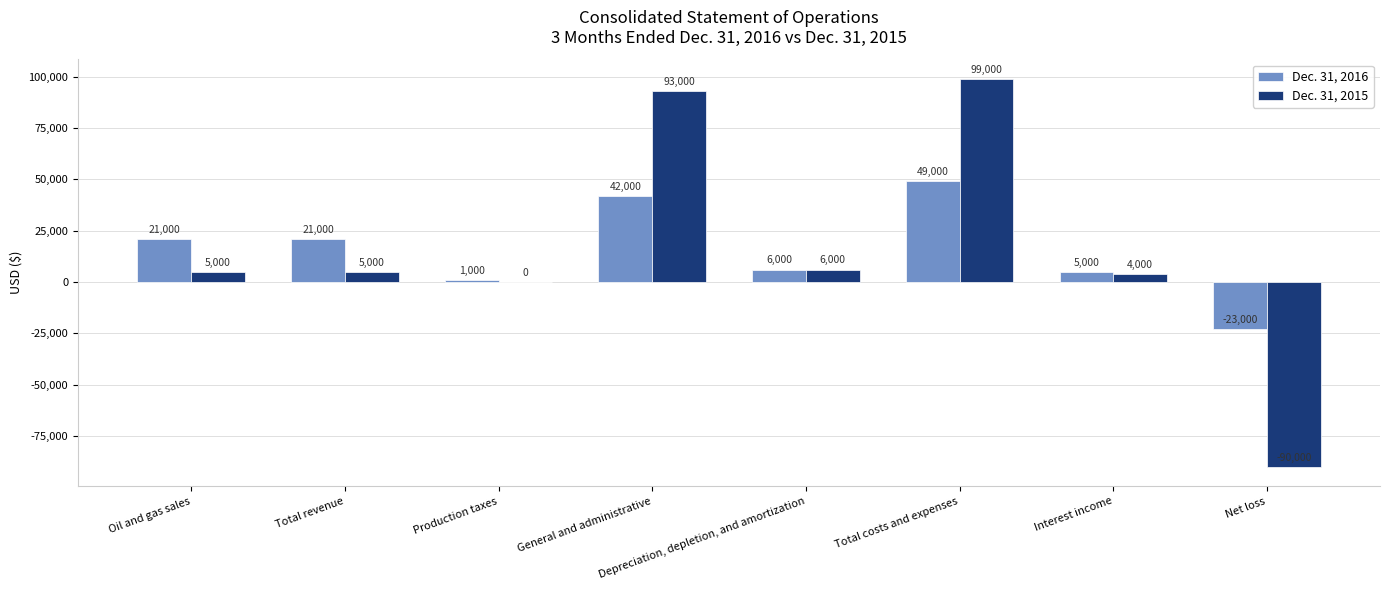

Is the value of Dec. 31, 2015 at Interest income greater than the value of Dec. 31, 2016 at Net loss?

Yes